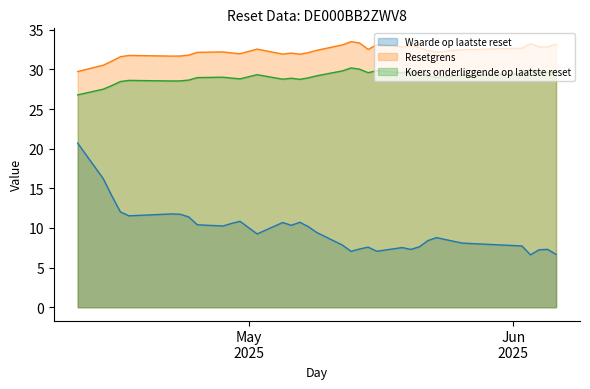

True or false: Resetgrens and Koers onderliggende op laatste reset intersect in this chart.

False